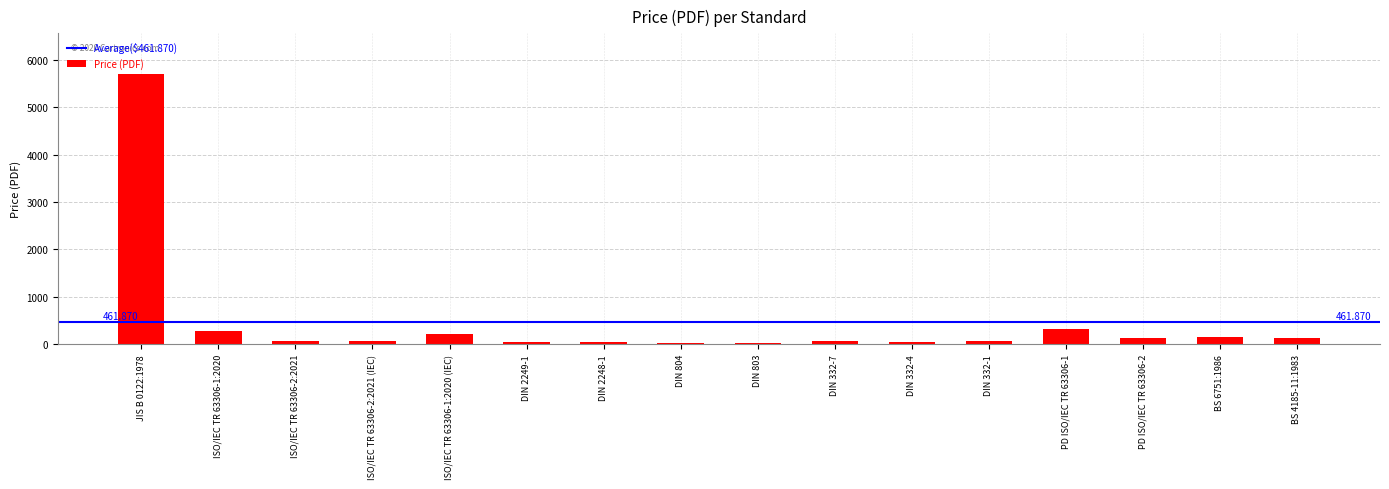

What is the change in value from DIN 332-1 to BS 6751:1986?

+98.7